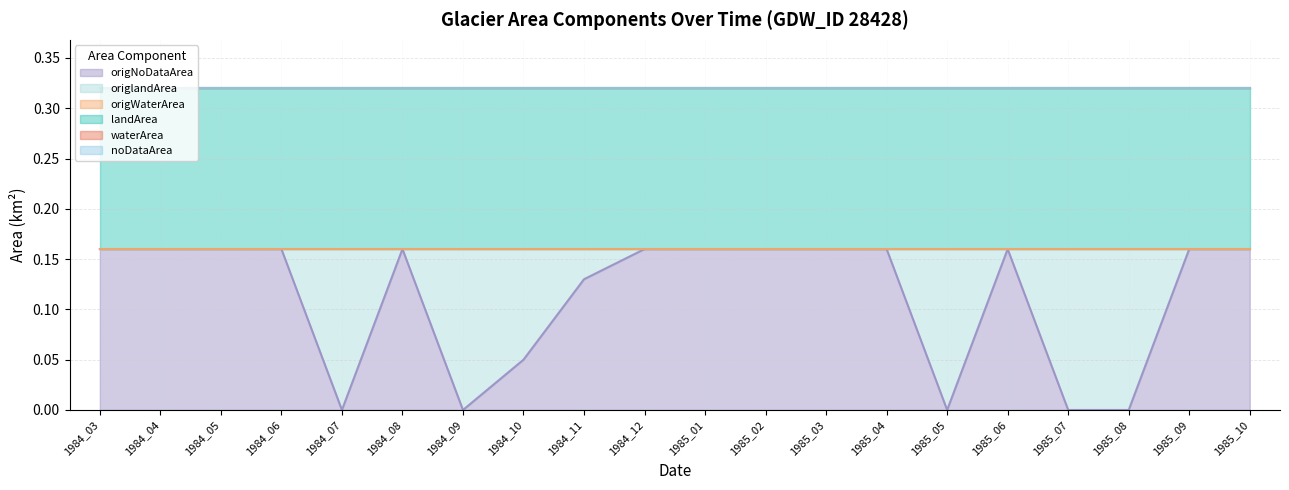

How many lines are shown in the chart?

6